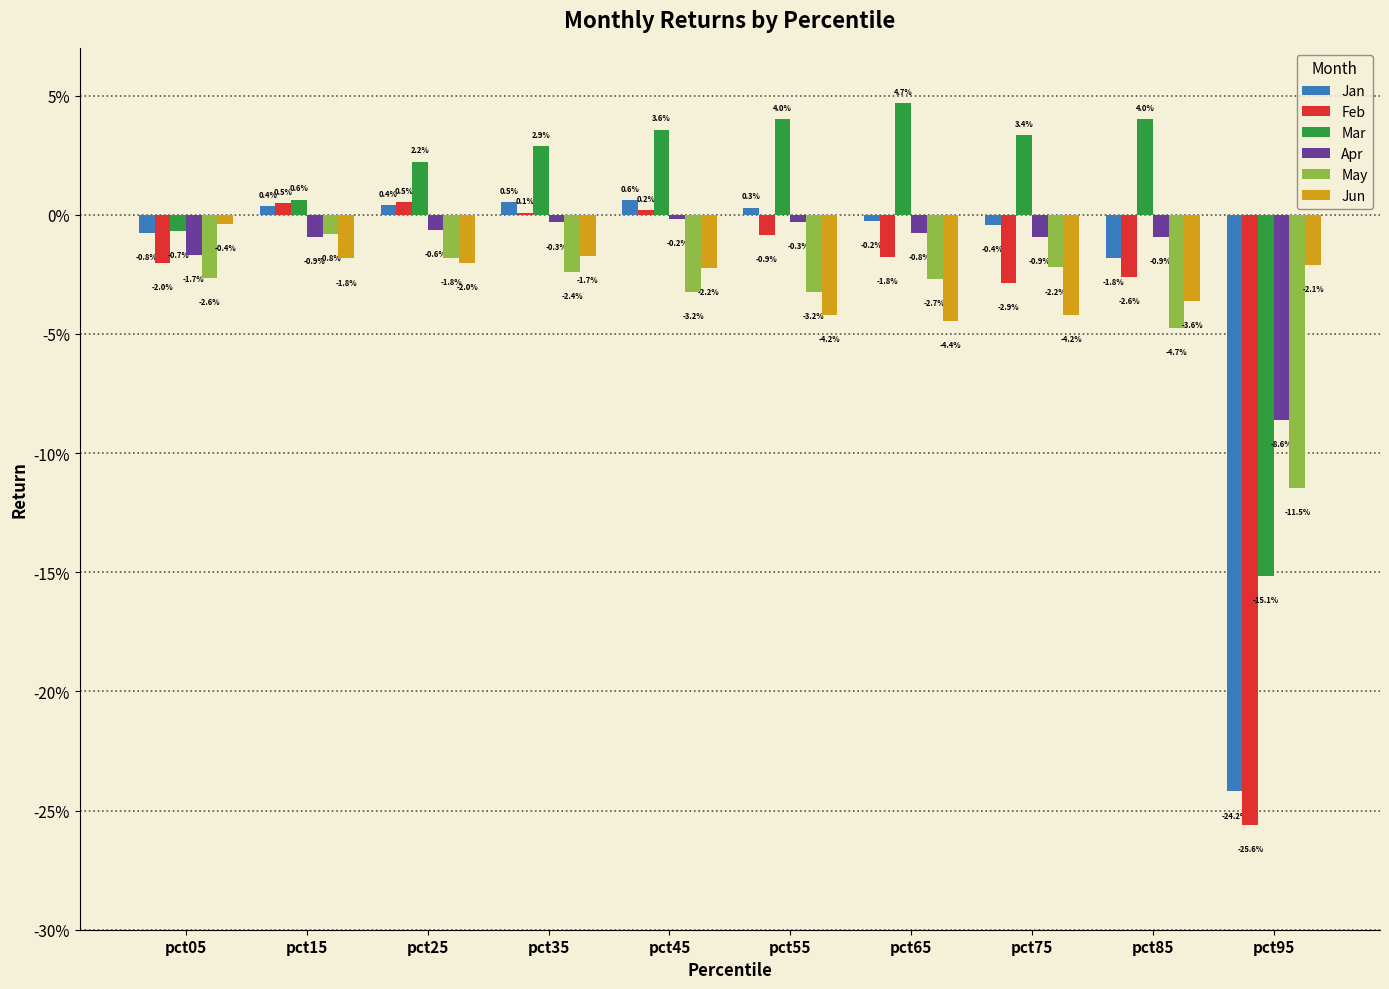

Is the value of Jan at pct75 greater than the value of Apr at pct25?

Yes